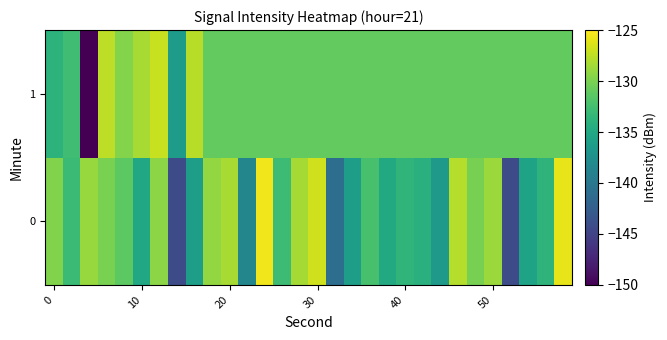

How many data points does each series have?

30